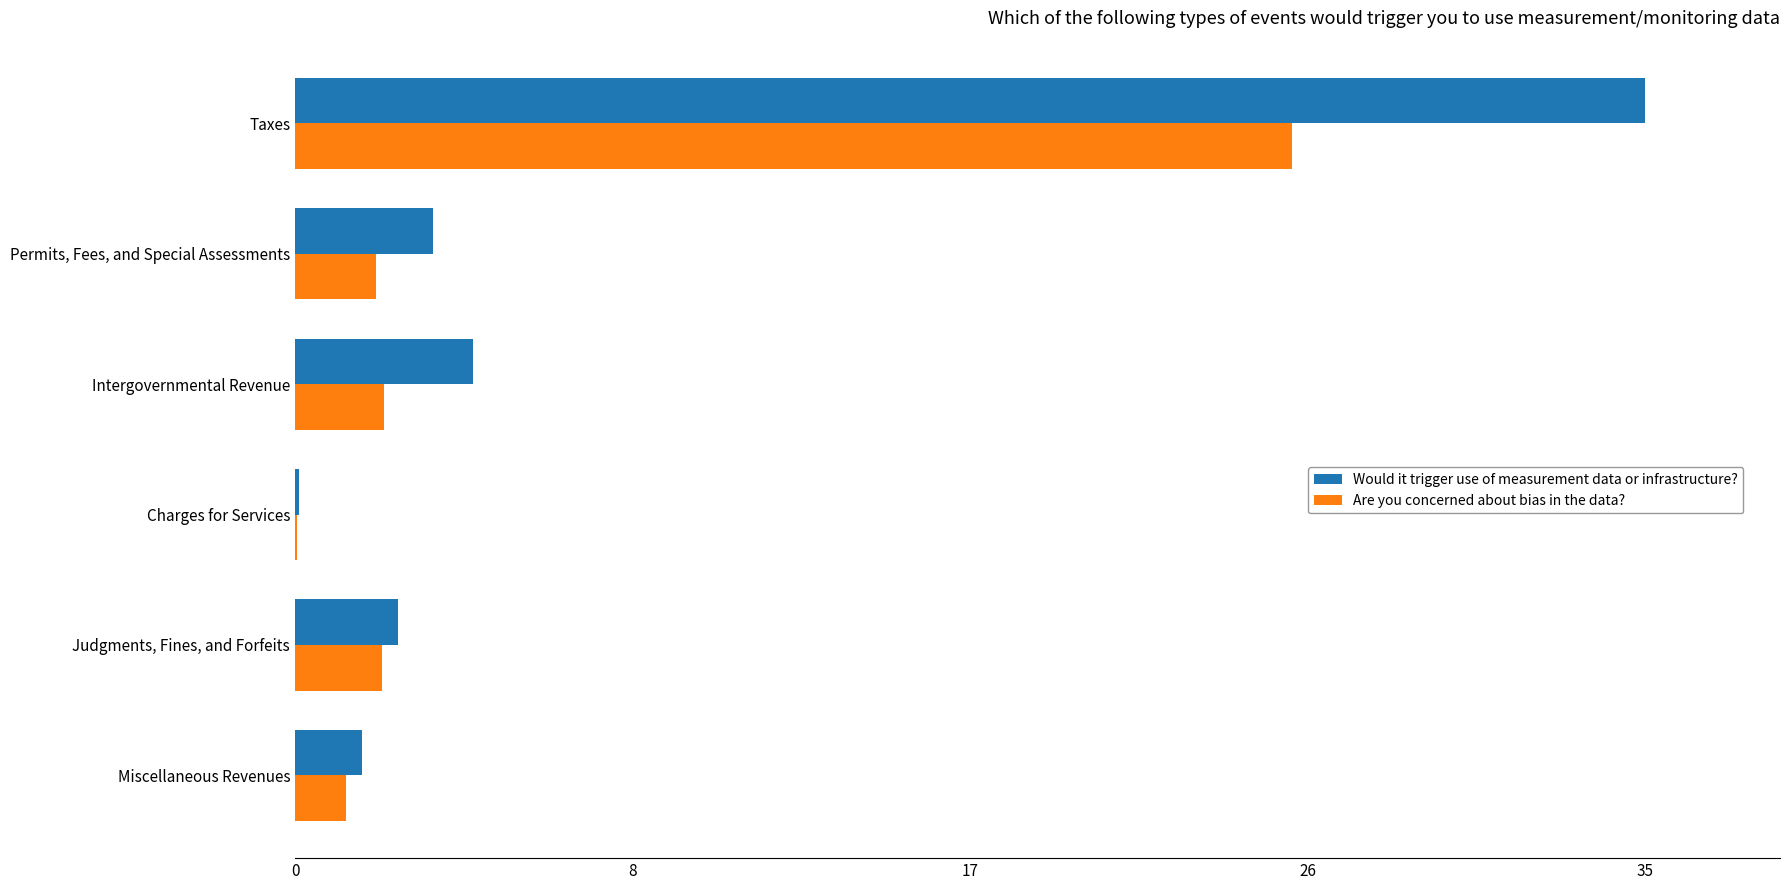

What are all the series names shown in the legend?

Would it trigger use of measurement data or infrastructure?, Are you concerned about bias in the data?